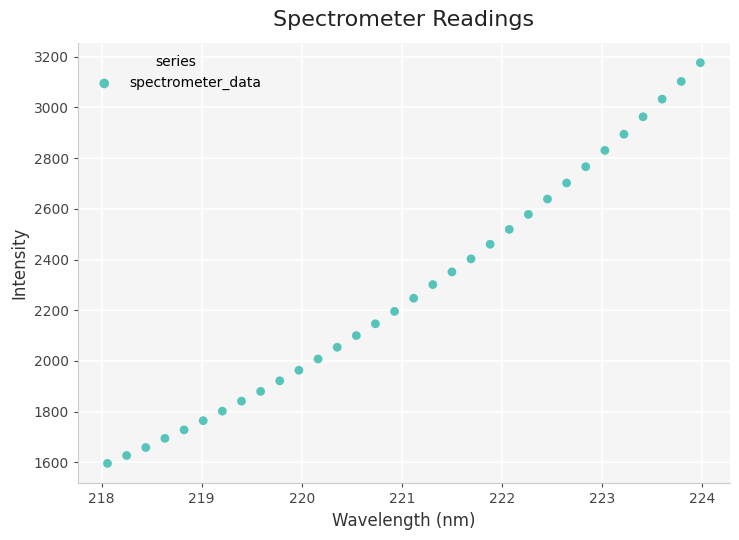

What is the range of X values (max minus min)?

5.9